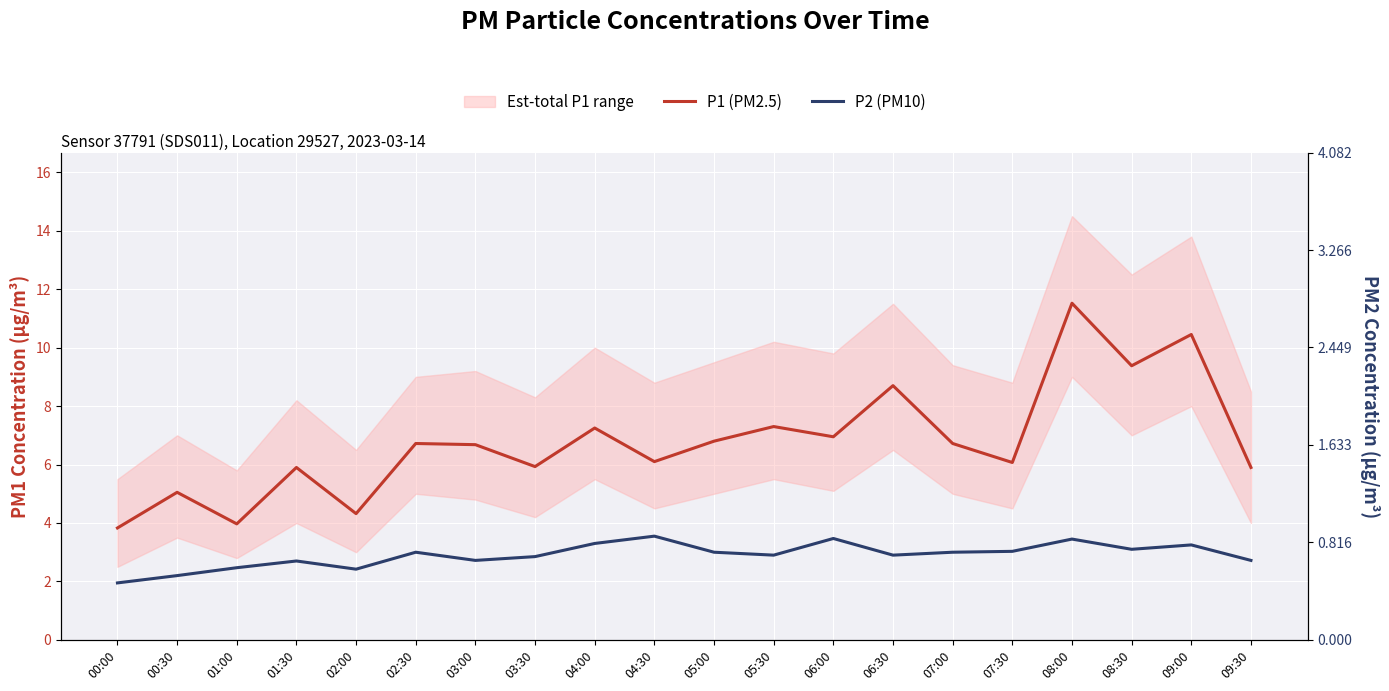

What is the total value across all series at 07:30?

9.1